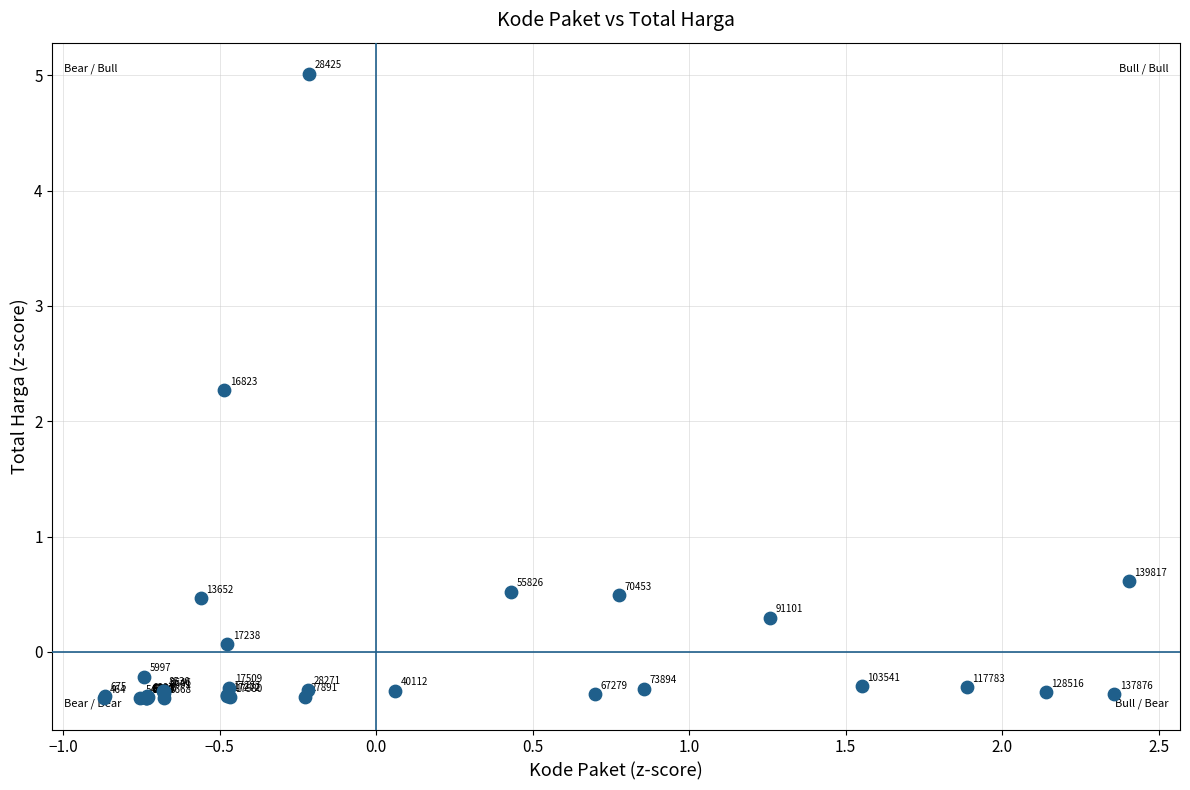

What Y value in the scatter plot is closest to 2?

2.3